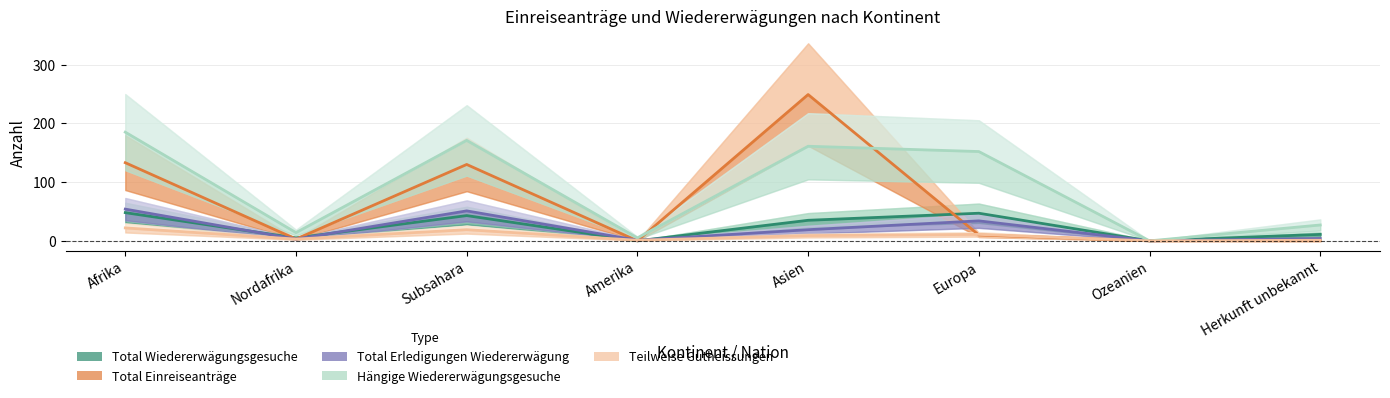

Is it true that Total Einreiseanträge equals 148 at Amerika?

False